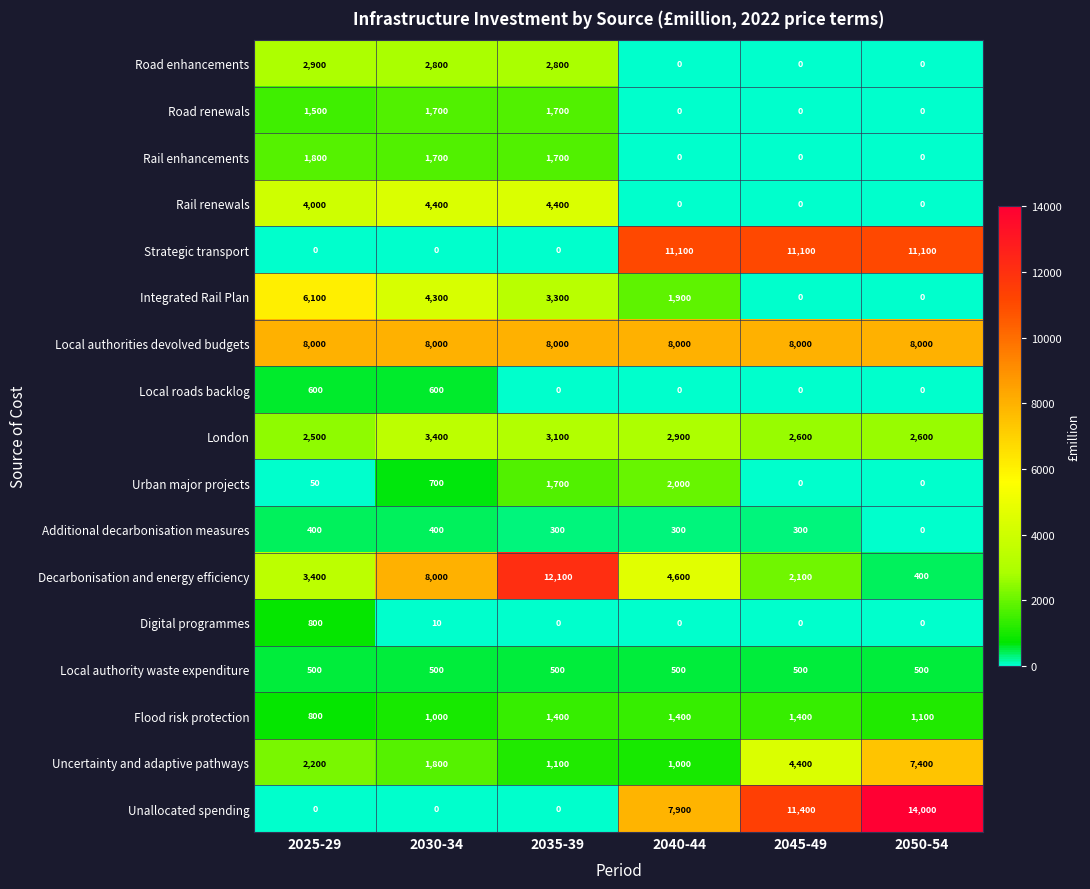

Which series changed the most between 2035-39 and 2045-49?

Unallocated spending